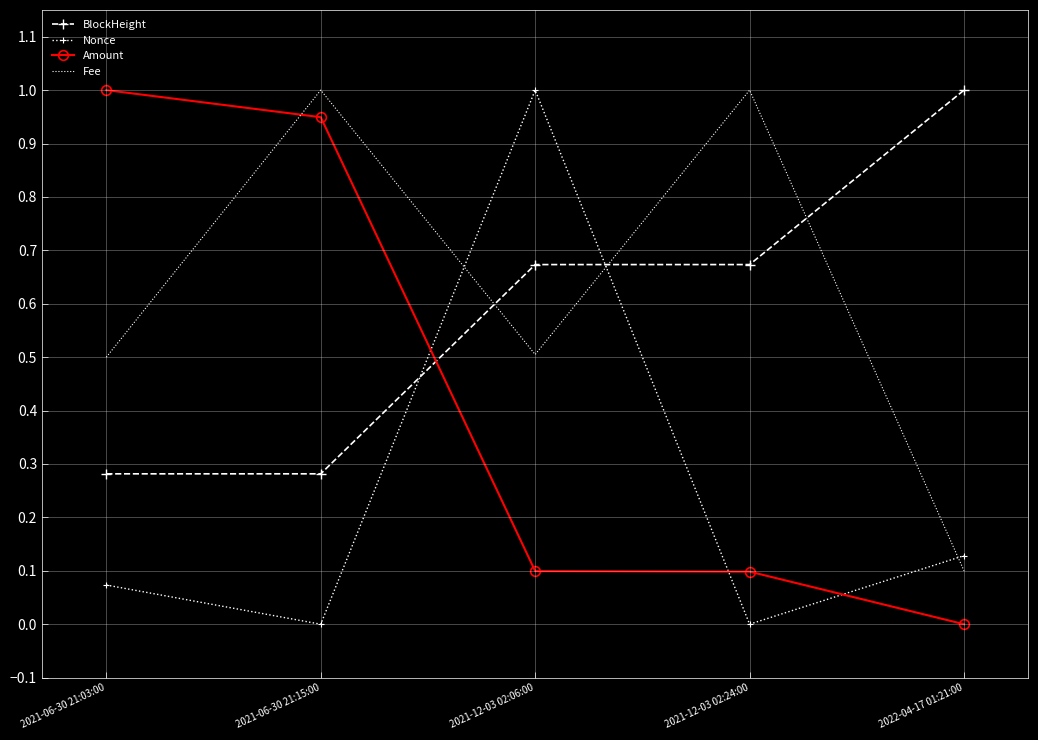

What is the highest value of the Nonce series?

1.0